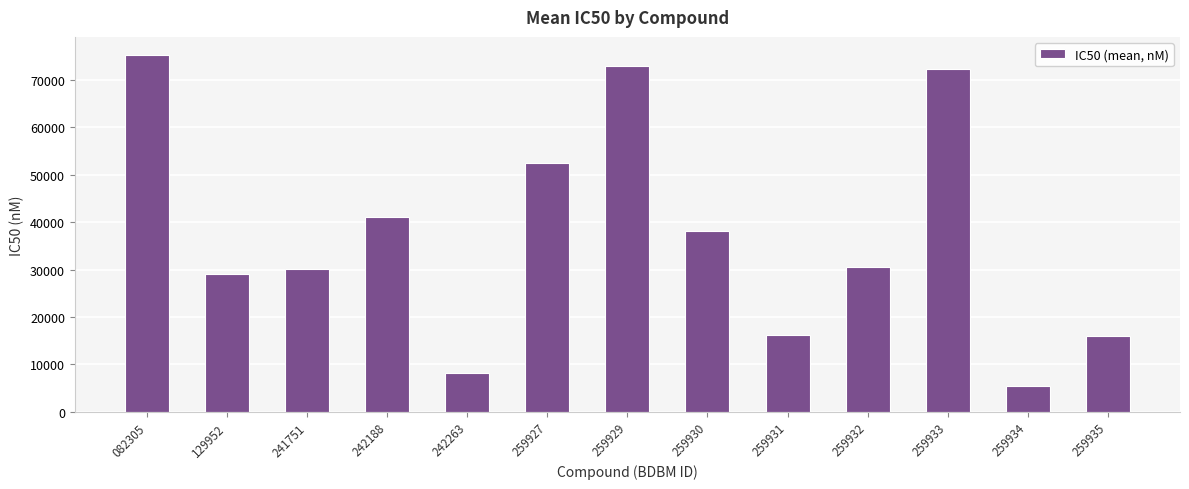

Which label corresponds to the largest value in the chart?

082305